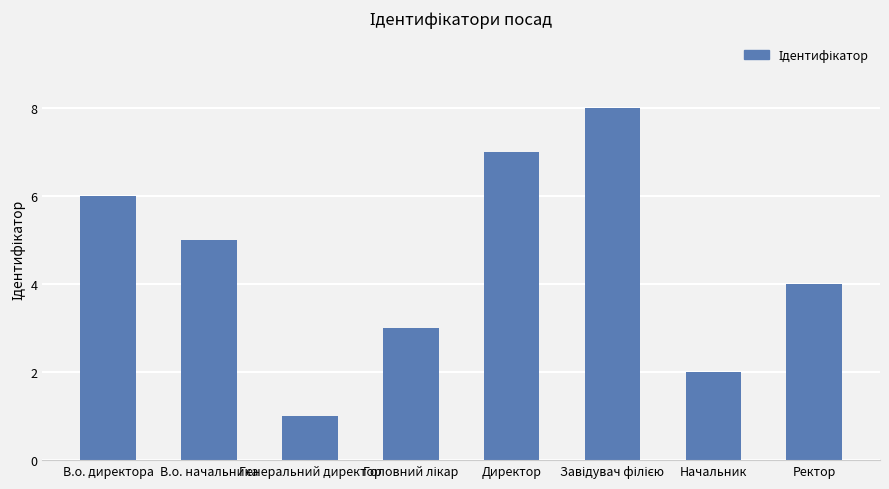

What is the label of the 7th bar from the right?

В.о. начальника